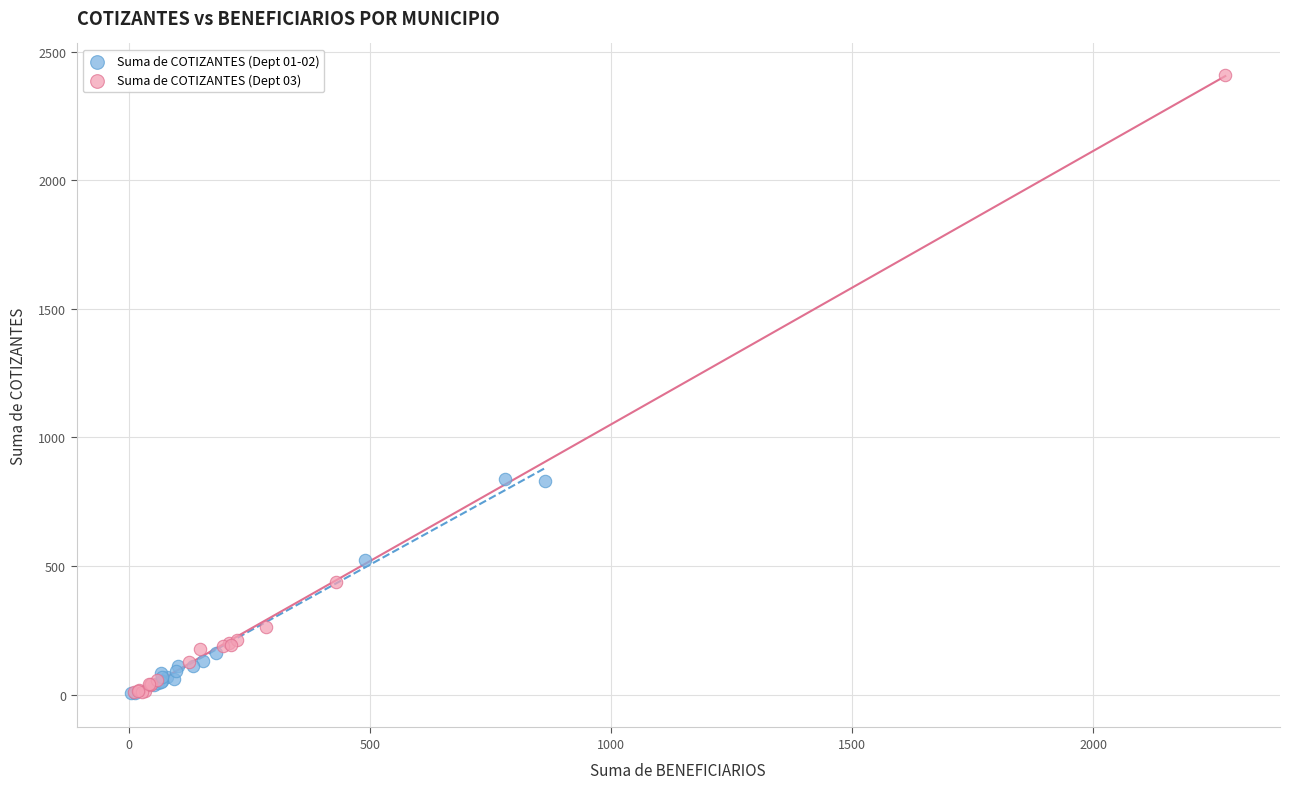

Which series has the largest Y range (max minus min)?

Suma de COTIZANTES (Dept 03)